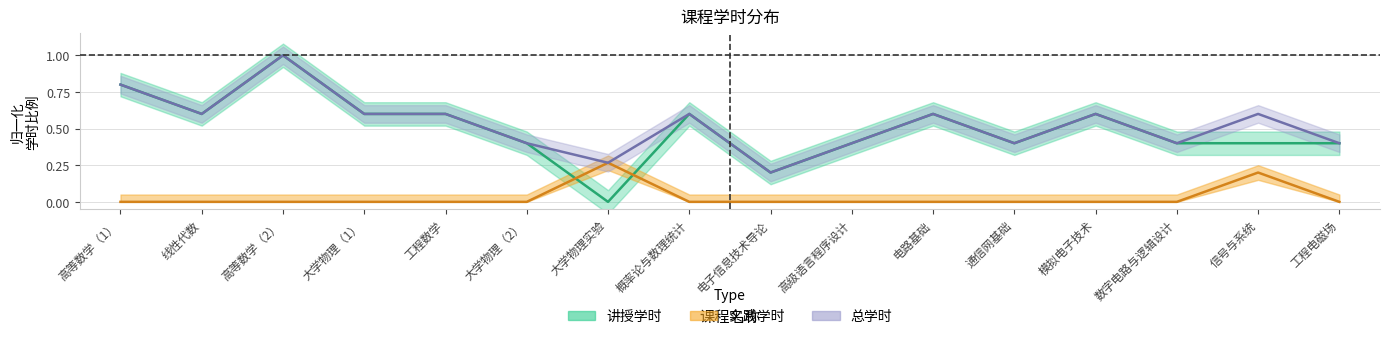

What value does the 实践学时 series have at 信号与系统?

0.2